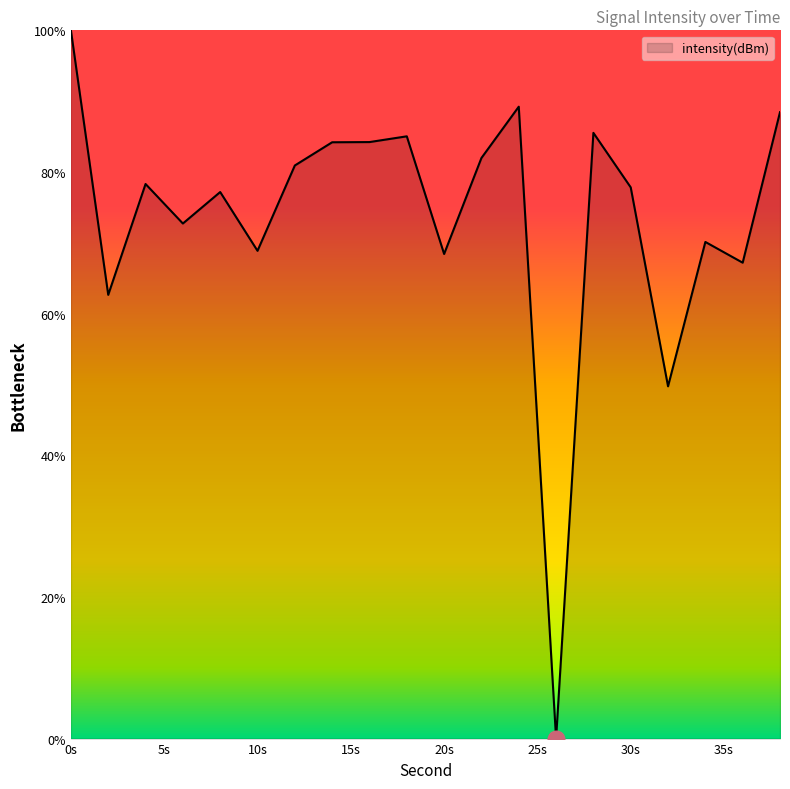

What is the difference between the maximum and minimum values?

100.0